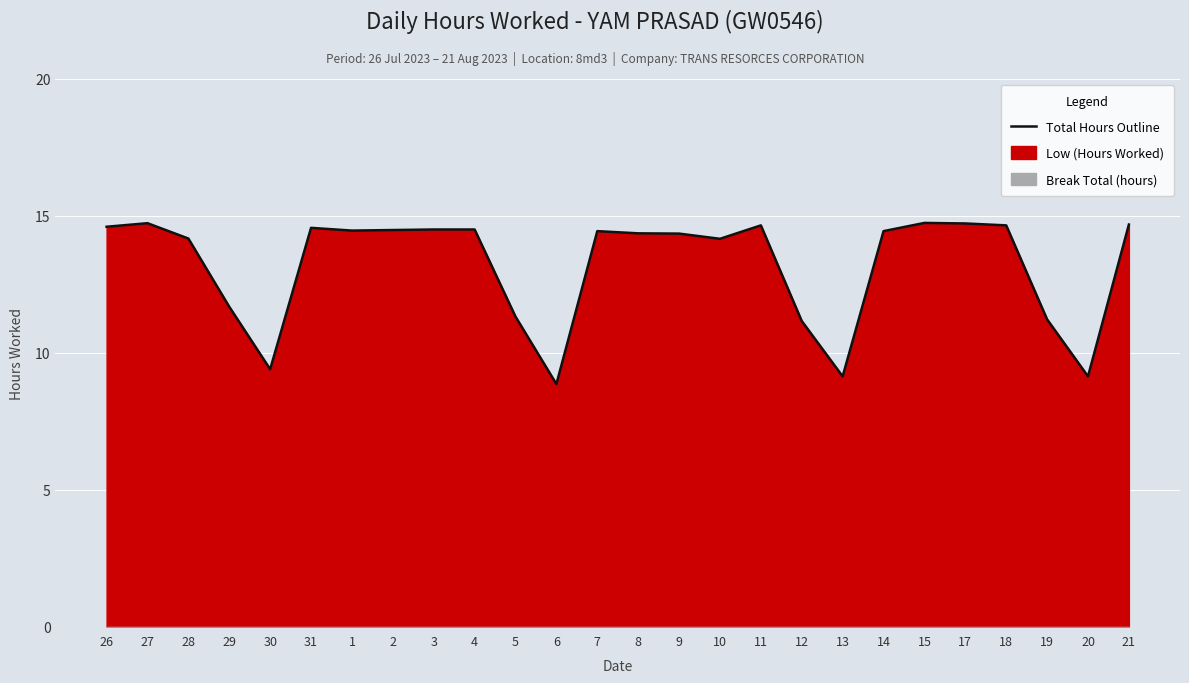

True or false: the data shows 22.5 at 7.

False